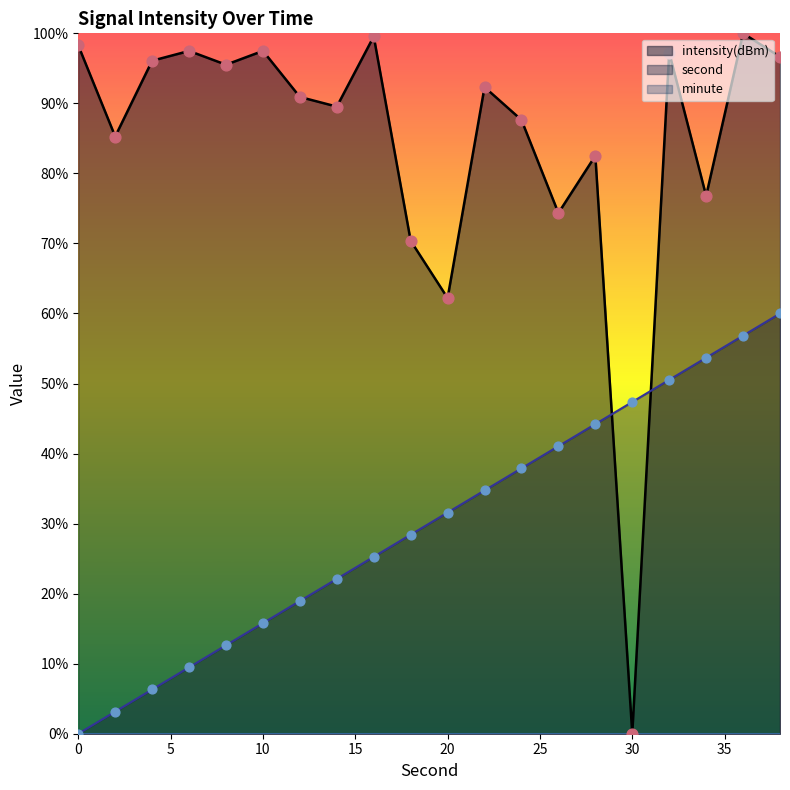

Which series has the largest total across all categories?

intensity(dBm)